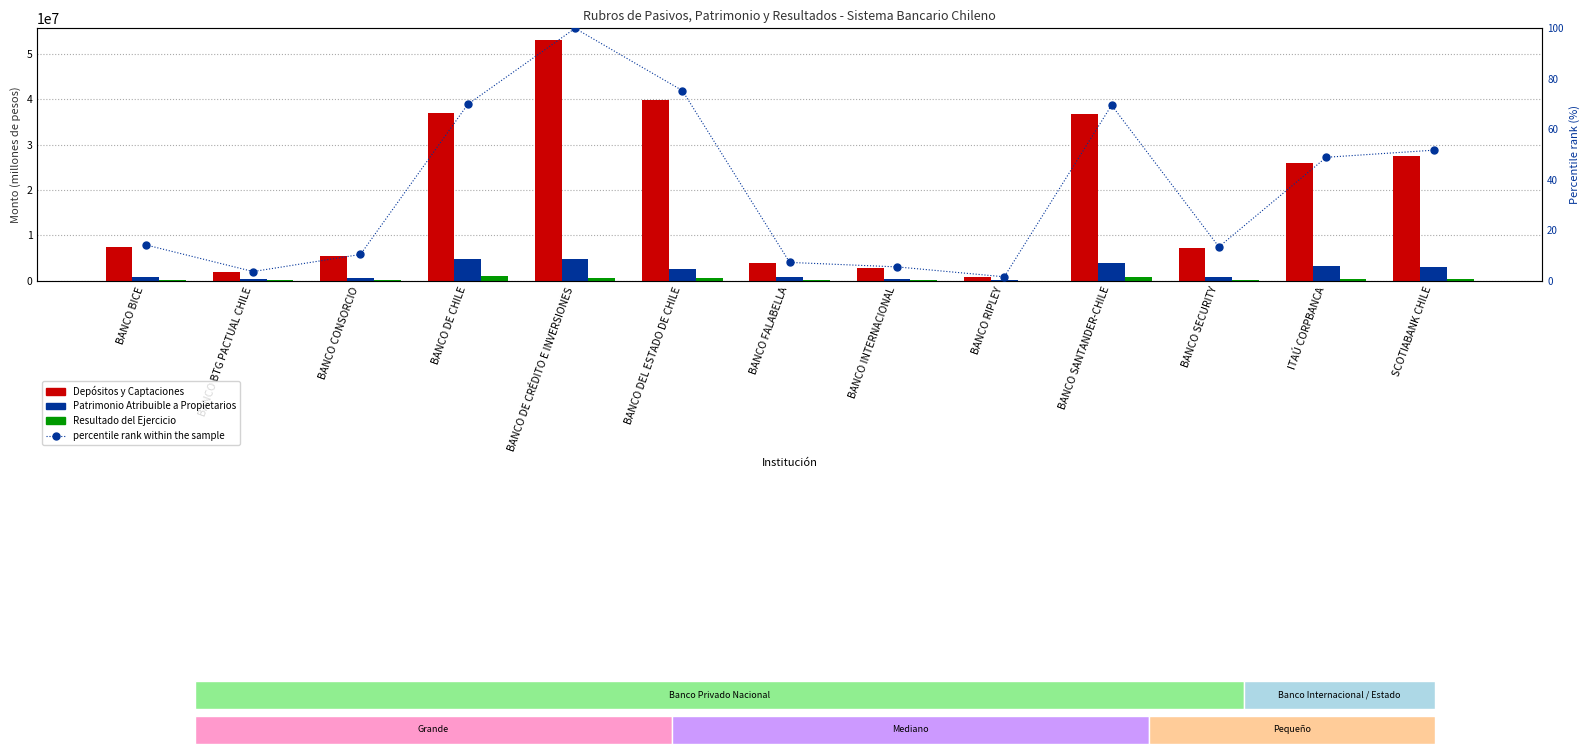

At which category is the sum across all series the highest?

BANCO DE CRÉDITO E INVERSIONES